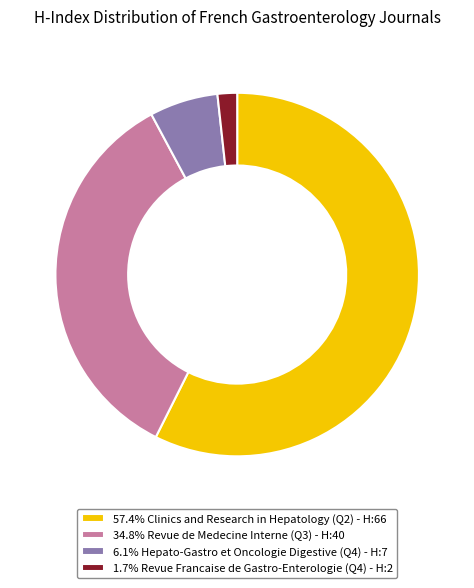

Do 1.7% Revue Francaise de Gastro-Enterologie (Q4) - H:2 and 34.8% Revue de Medecine Interne (Q3) - H:40 together represent more than half of the pie?

No